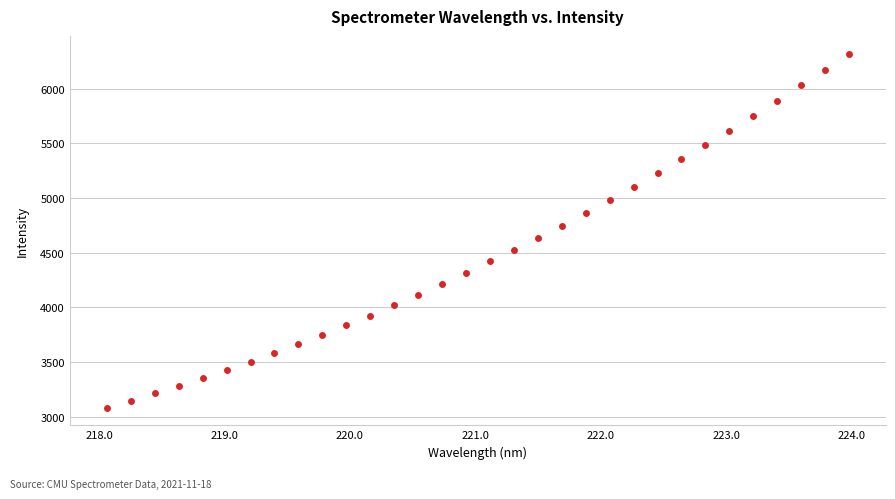

What is the range of Y values (max minus min)?

3238.2